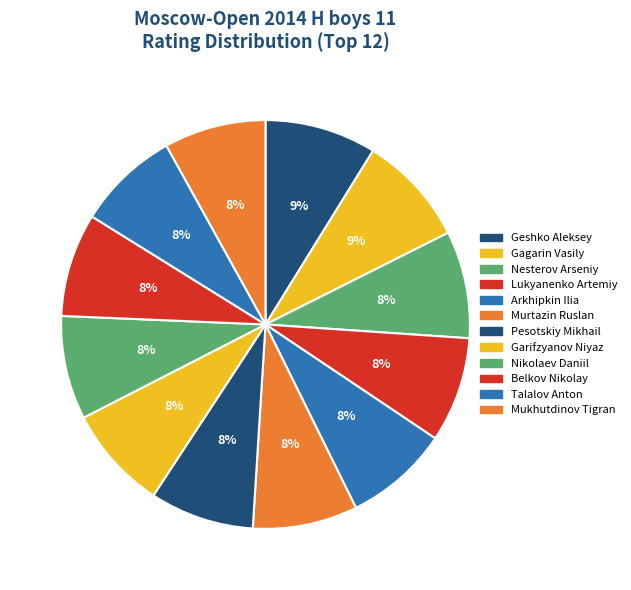

Do Belkov Nikolay and Mukhutdinov Tigran together represent more than half of the pie?

No